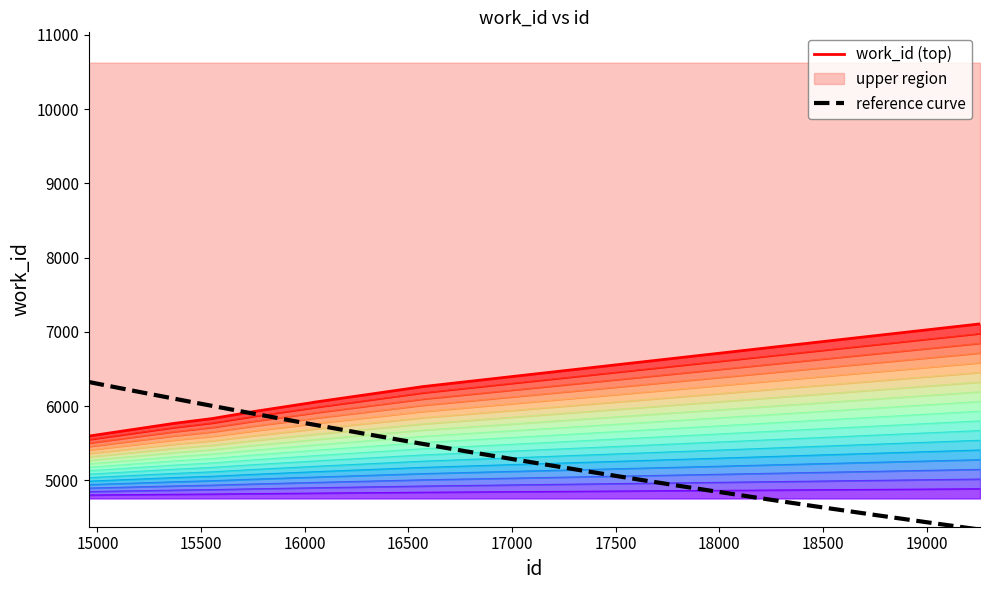

The value at 16032 is 7018.6. True or false?

False